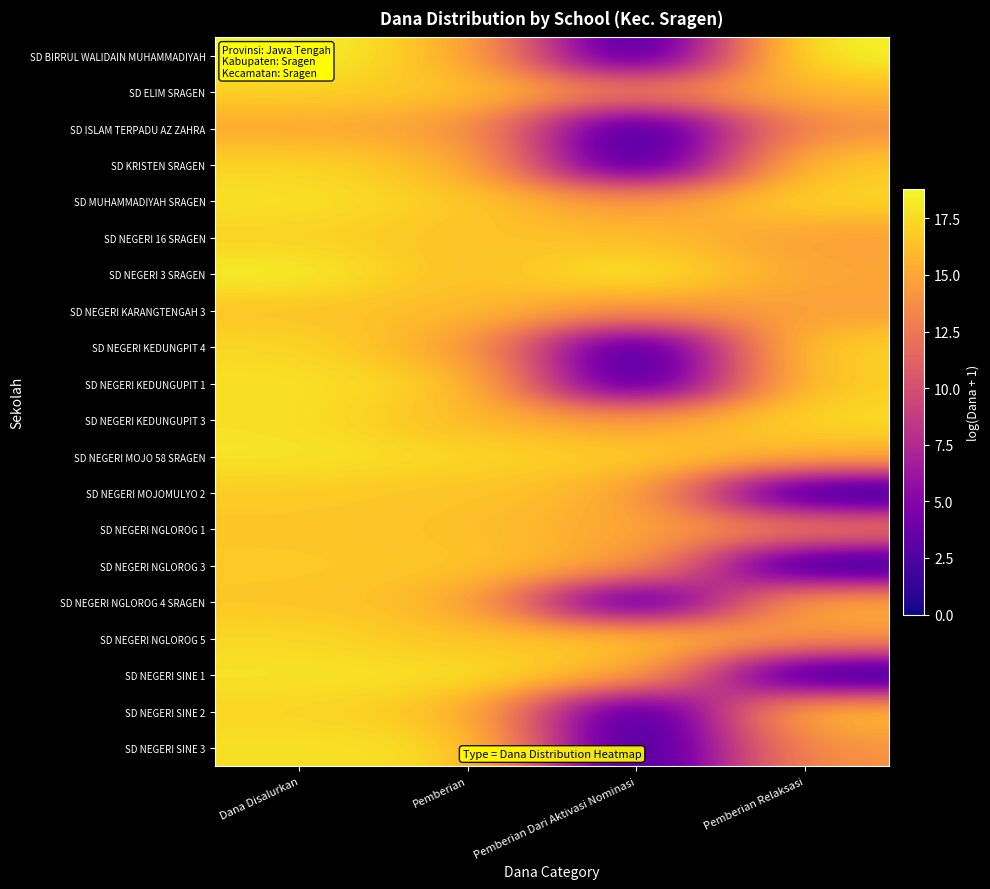

At how many categories does at least one series exceed 10?

4